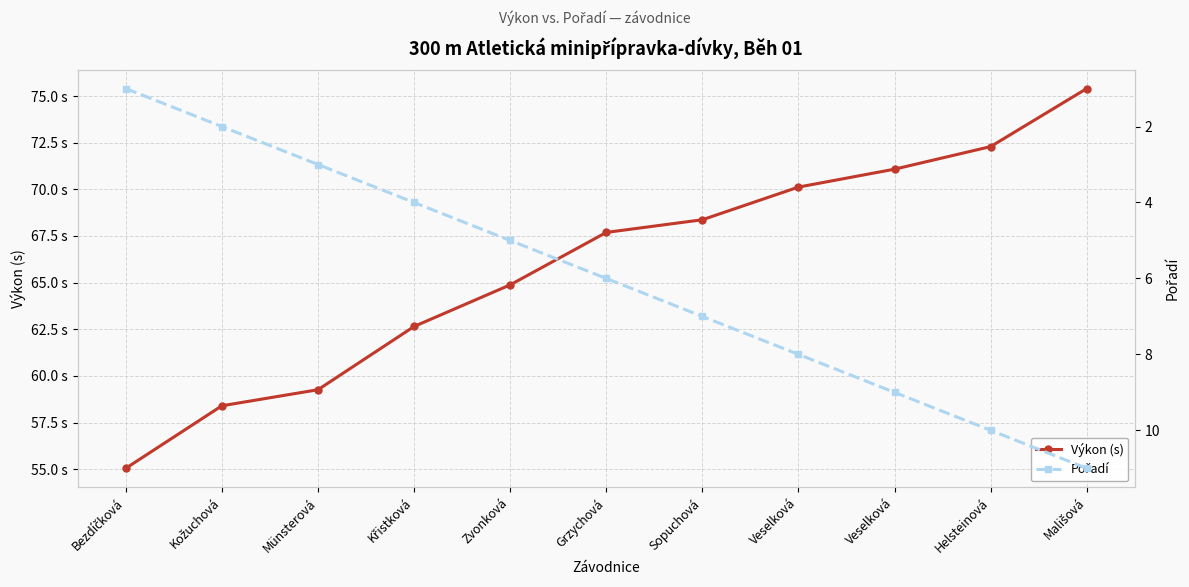

The value of Výkon (s) at Veselková is 38.6. True or false?

False